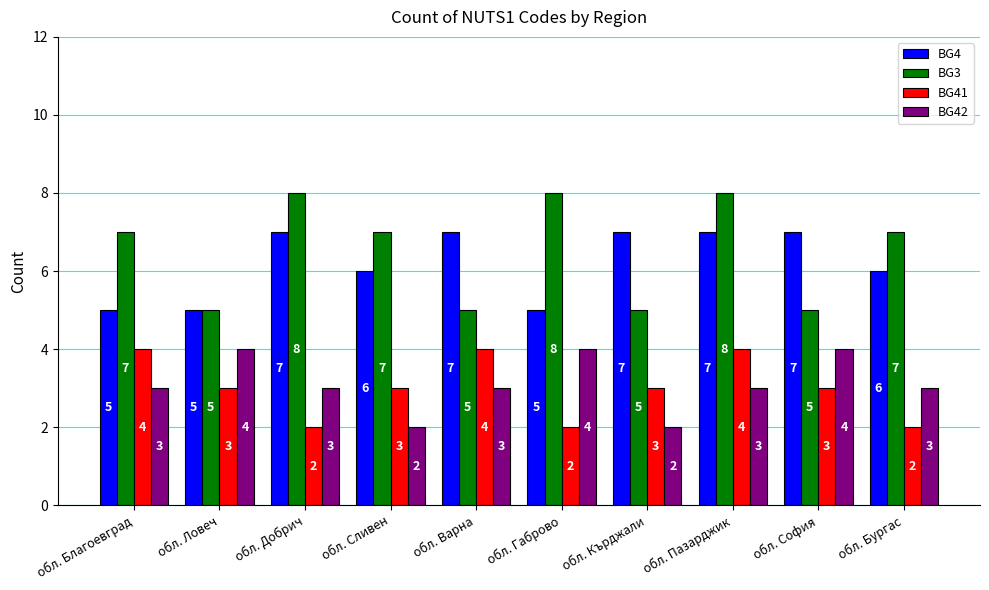

What is the label of the 2nd bar from the left?

обл. Ловеч